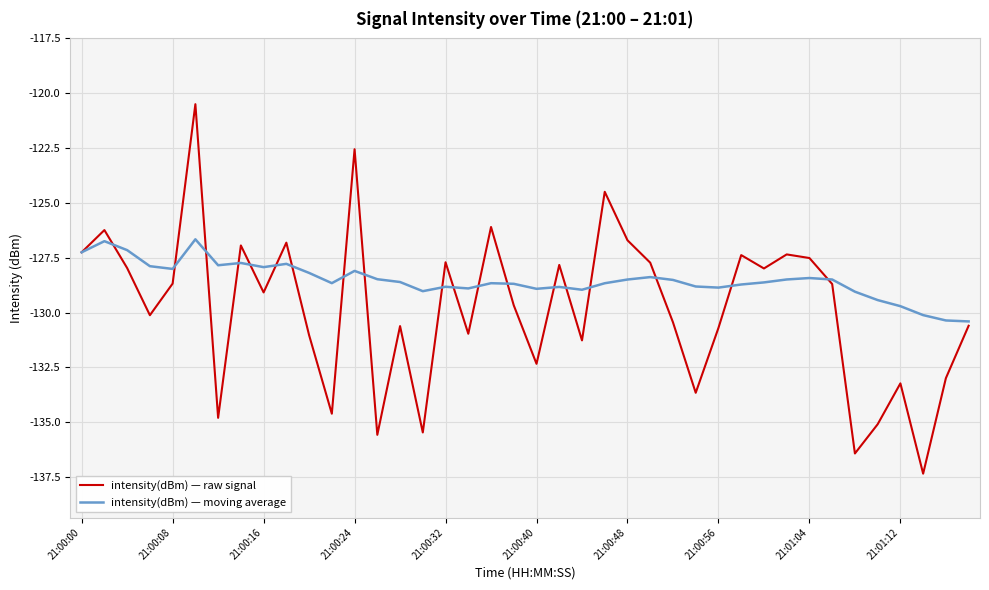

What is the highest value of the intensity(dBm) — raw signal series?

-120.5